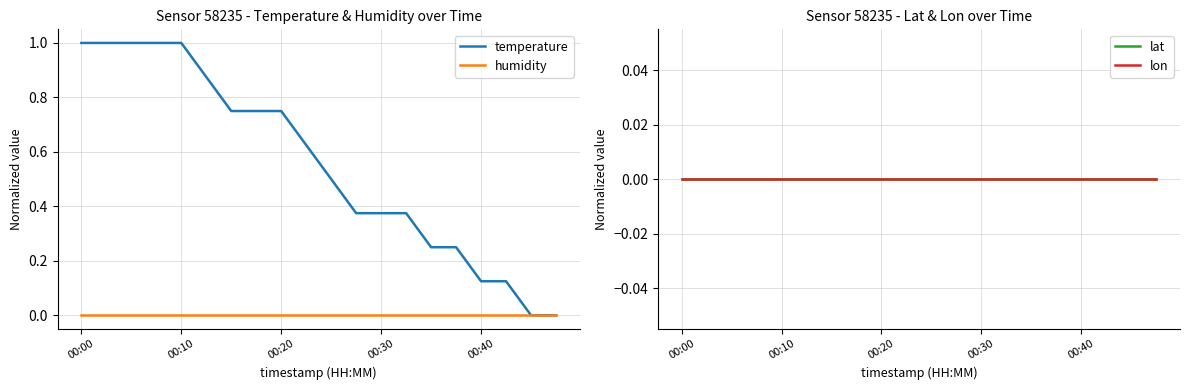

Between 6 and 16, which is larger?

6